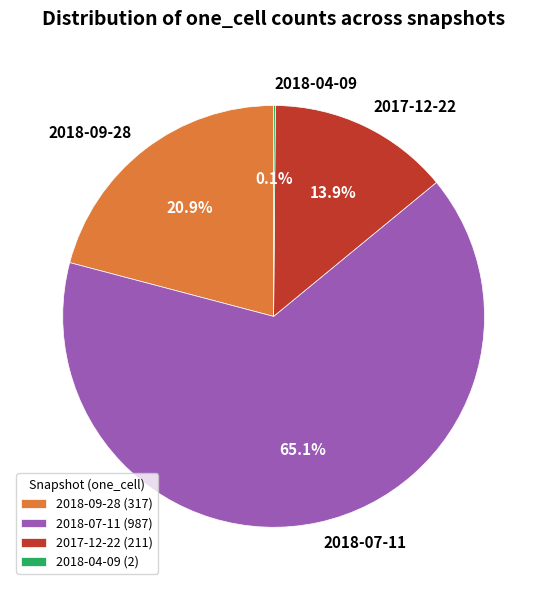

What percentage is NOT represented by 2017-12-22?

86.1%